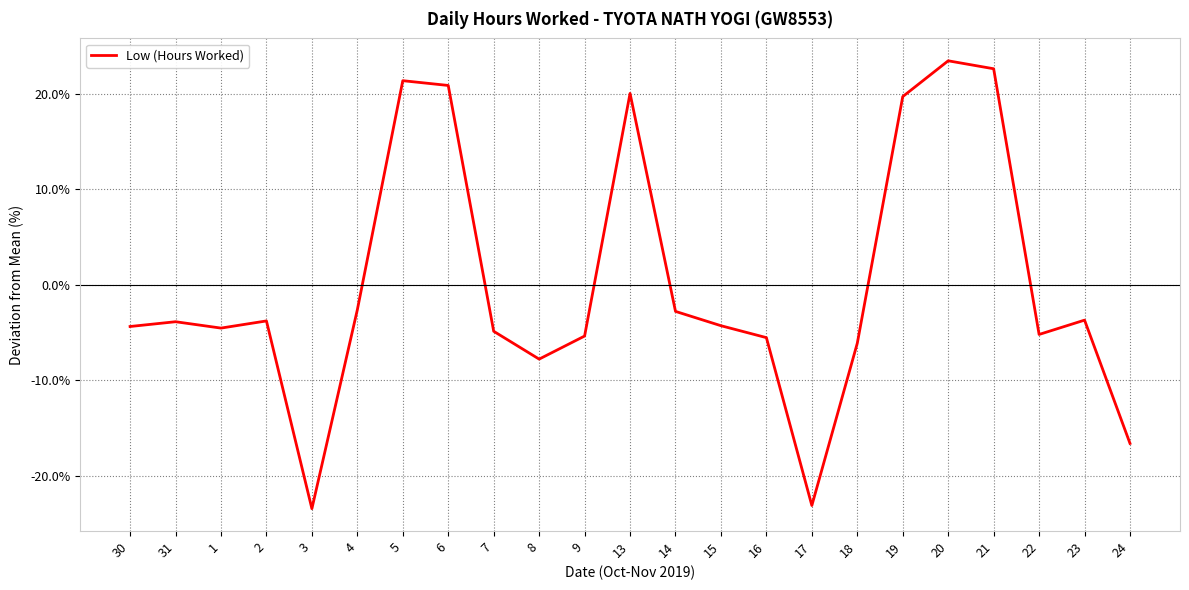

What is the difference between the second highest and second lowest values?

45.7